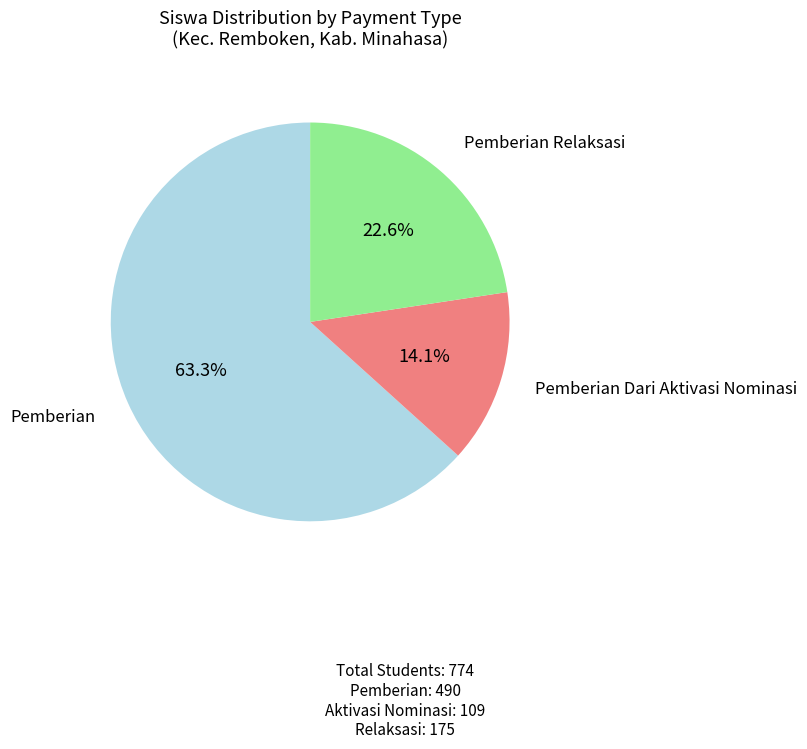

Count the number of slices in the pie.

3